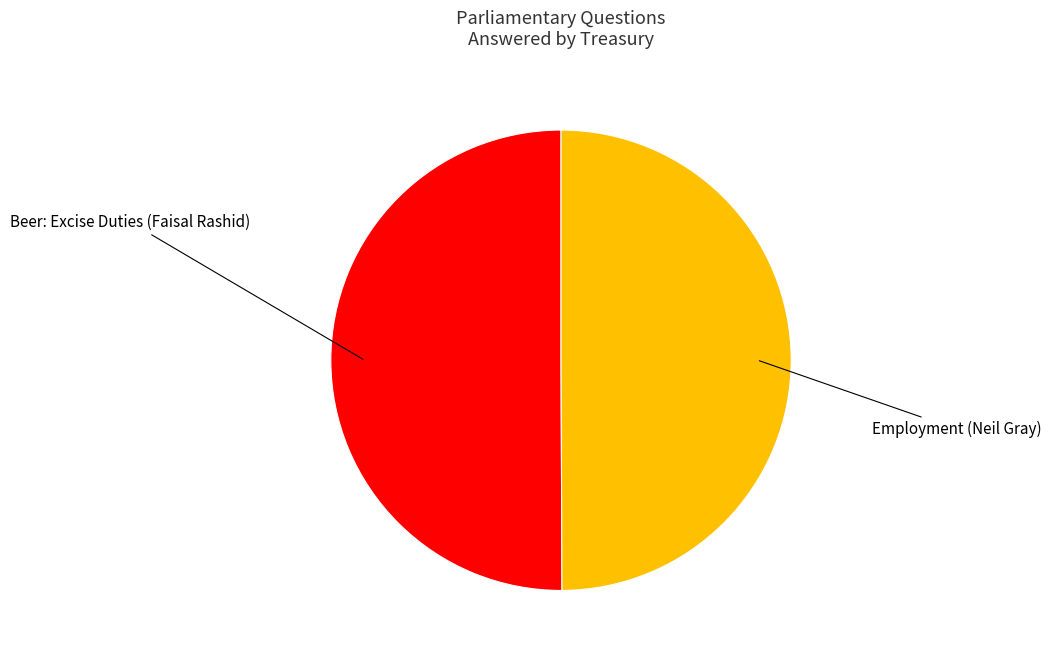

Combined, do Employment (Neil Gray) and Beer: Excise Duties (Faisal Rashid) account for over 50%?

Yes